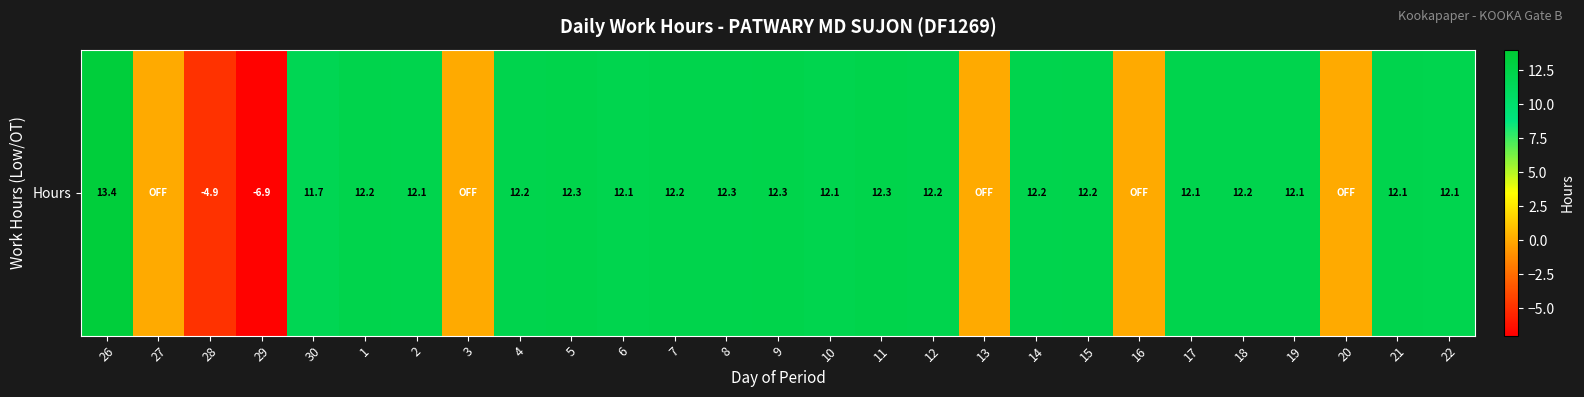

What is the change in value from 26 to 16?

-13.4